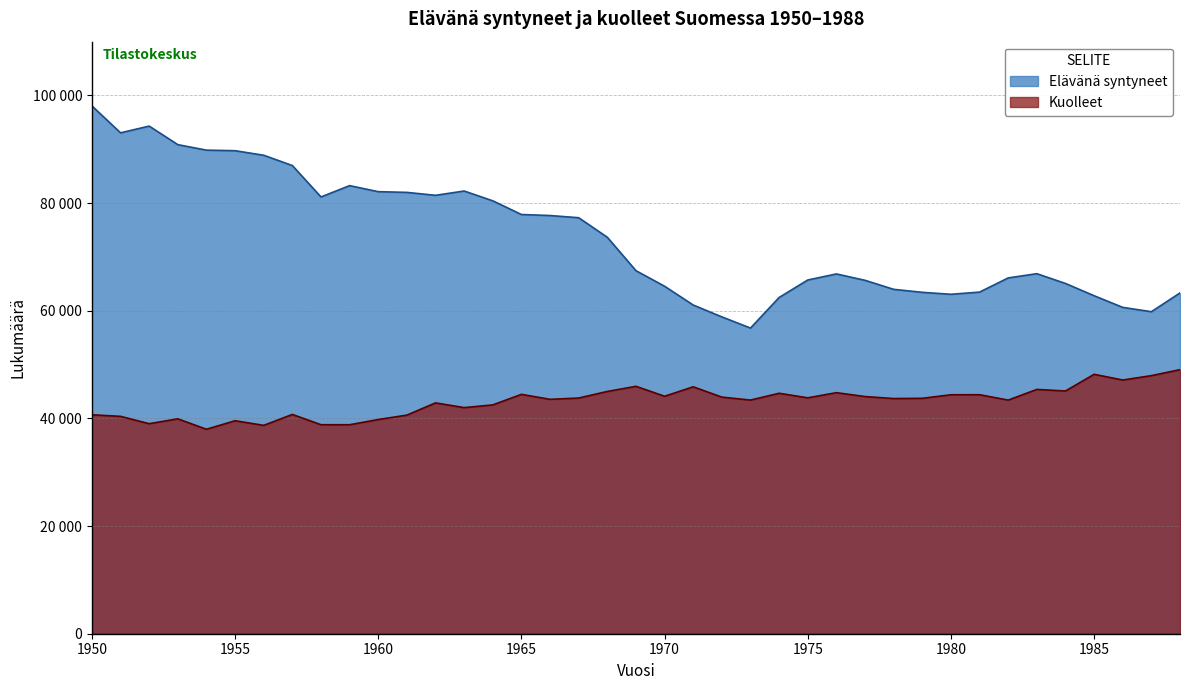

Count the number of data series in this chart.

2